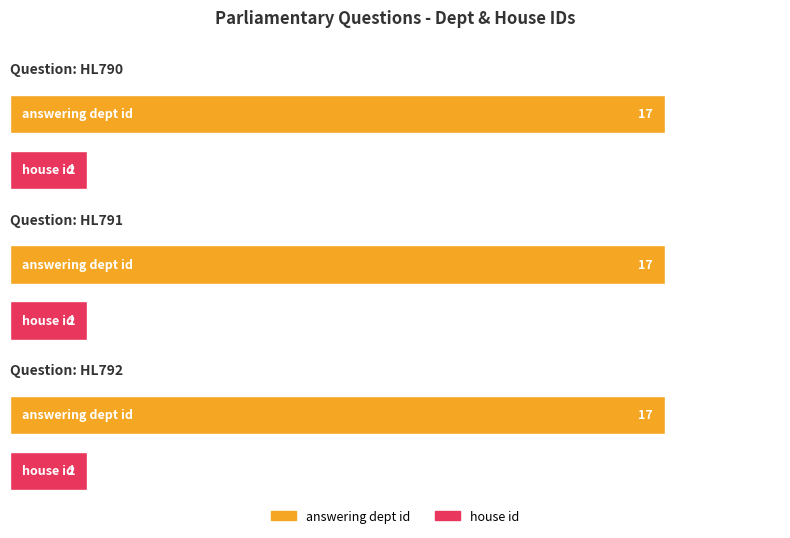

What are all the series names shown in the legend?

answering dept id, house id